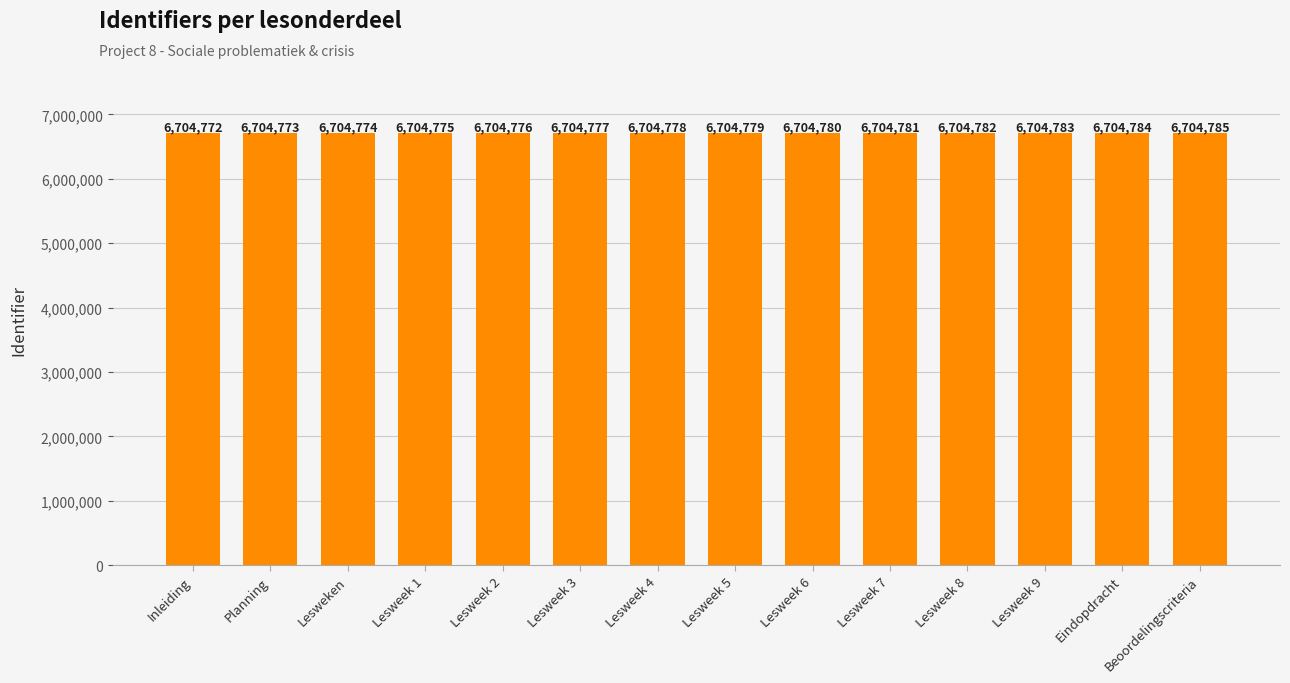

List the labels in order of value, smallest first.

Inleiding, Planning, Lesweken, Lesweek 1, Lesweek 2, Lesweek 3, Lesweek 4, Lesweek 5, Lesweek 6, Lesweek 7, Lesweek 8, Lesweek 9, Eindopdracht, Beoordelingscriteria